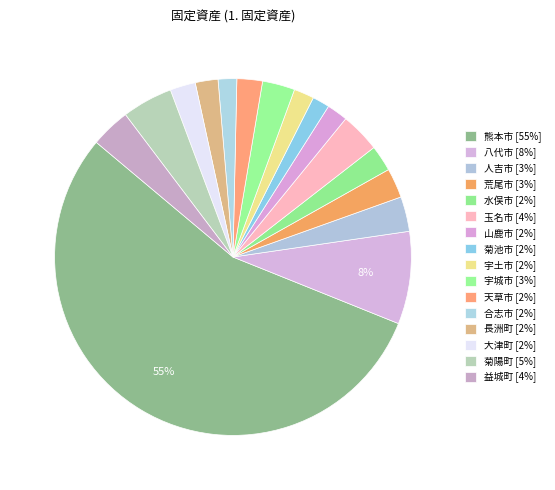

How many slices are in this pie chart?

16